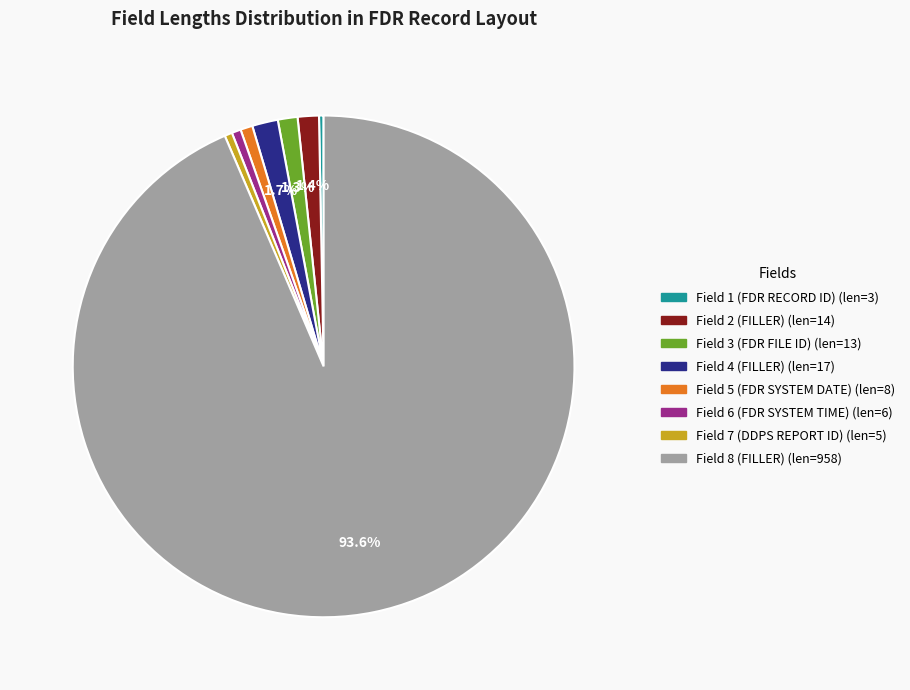

How many segments does this pie chart have?

8